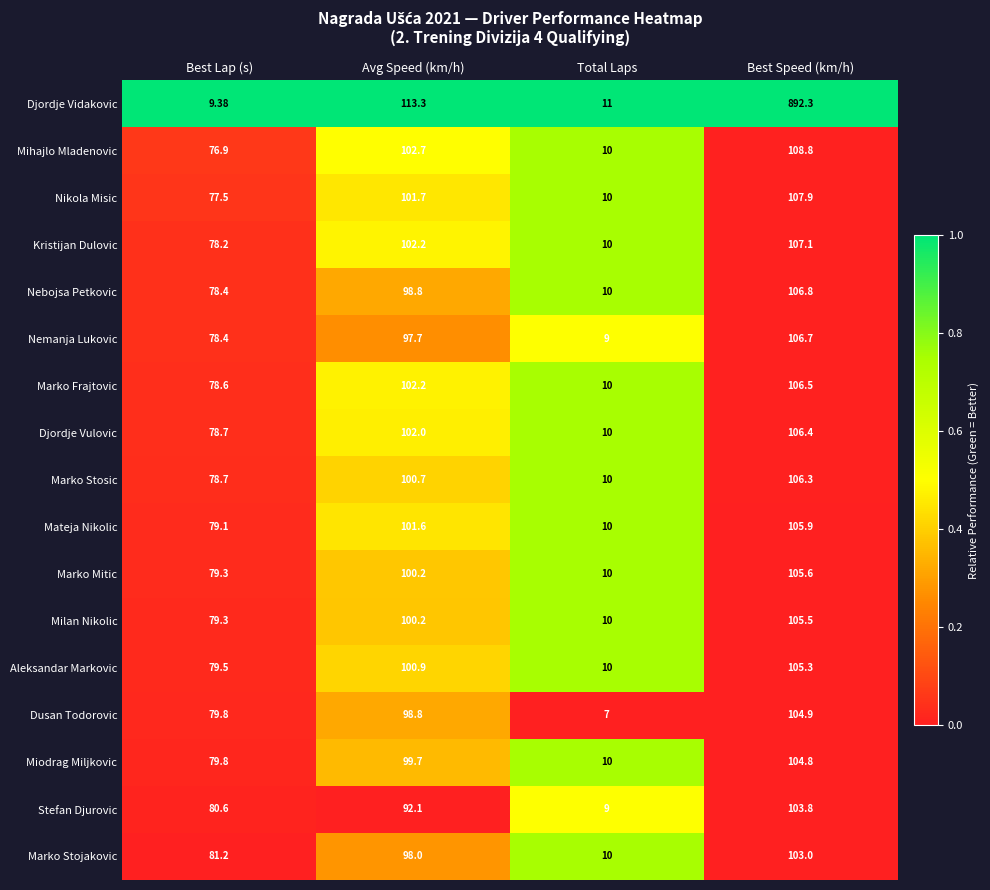

List the labels in order of Nikola Misic value, largest first.

Best Speed (km/h), Avg Speed (km/h), Best Lap (s), Total Laps